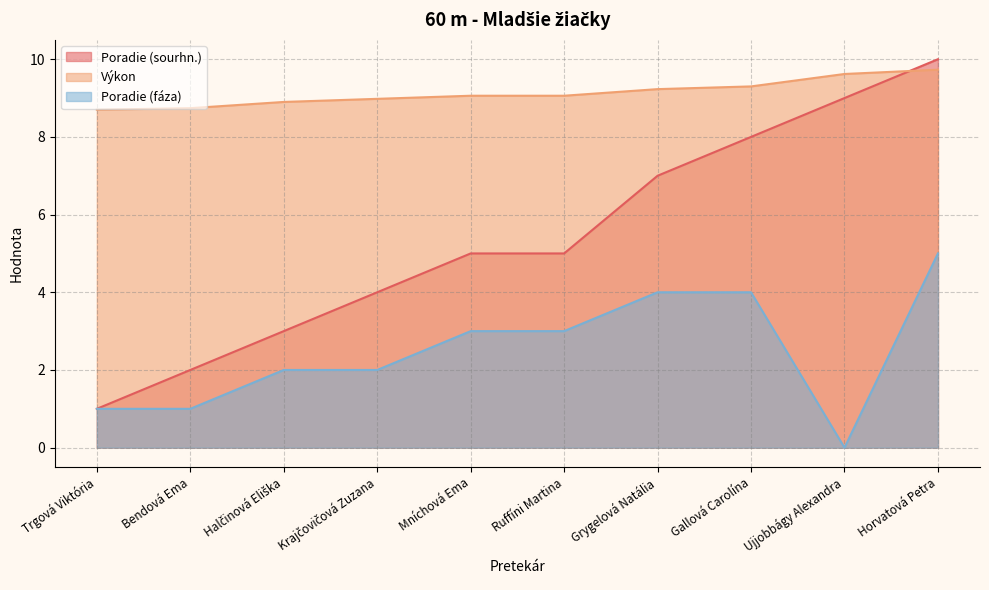

How many data points in Poradie (fáza) are above 3?

3